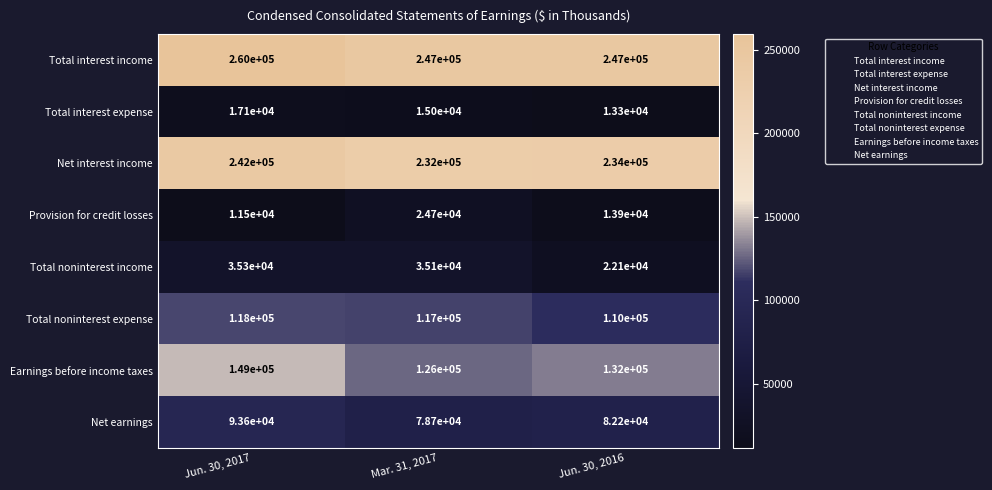

What is the lowest value of the Total noninterest expense series?

110000